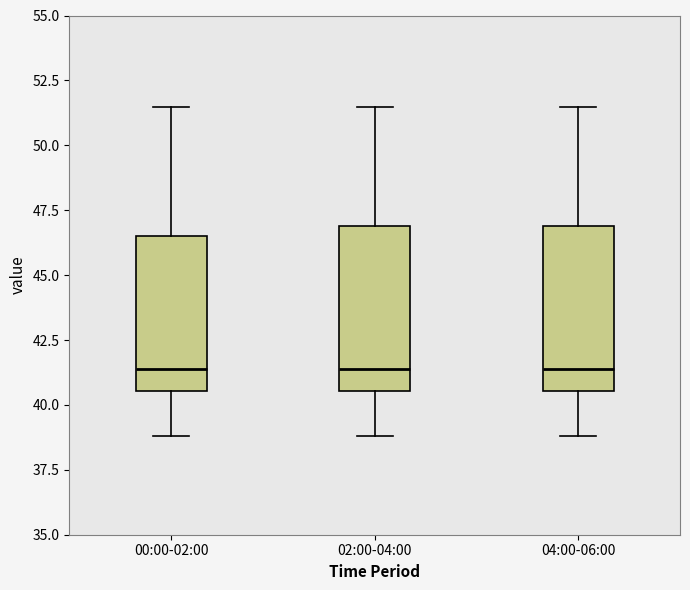

Where does the lower whisker of the box for 04:00-06:00 end on the y-axis? The values are not printed on the chart, so give them approximately, as read against the axis.

39.0